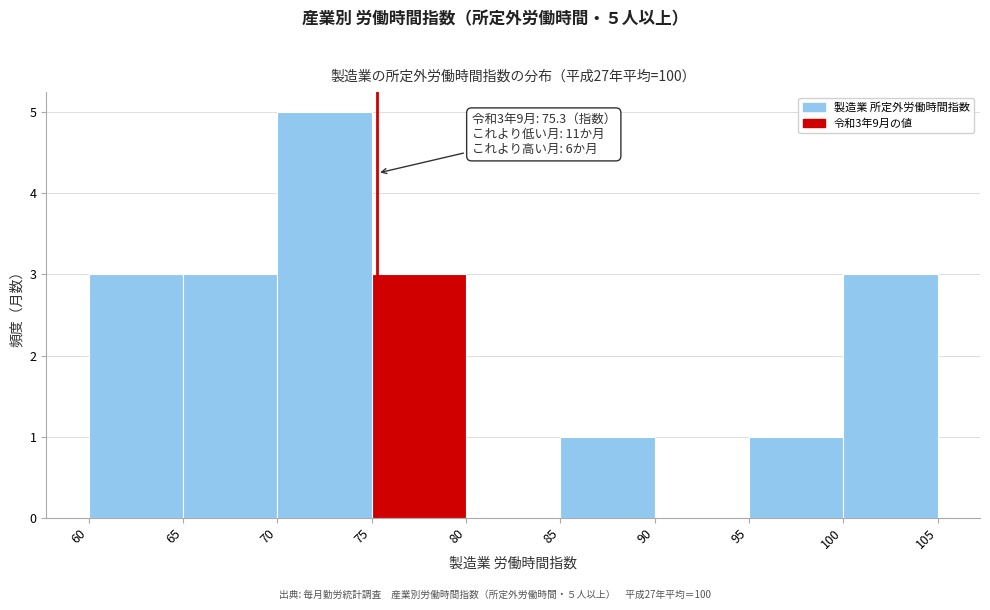

Over which range of the x-axis is the bar tallest?

70 to 75